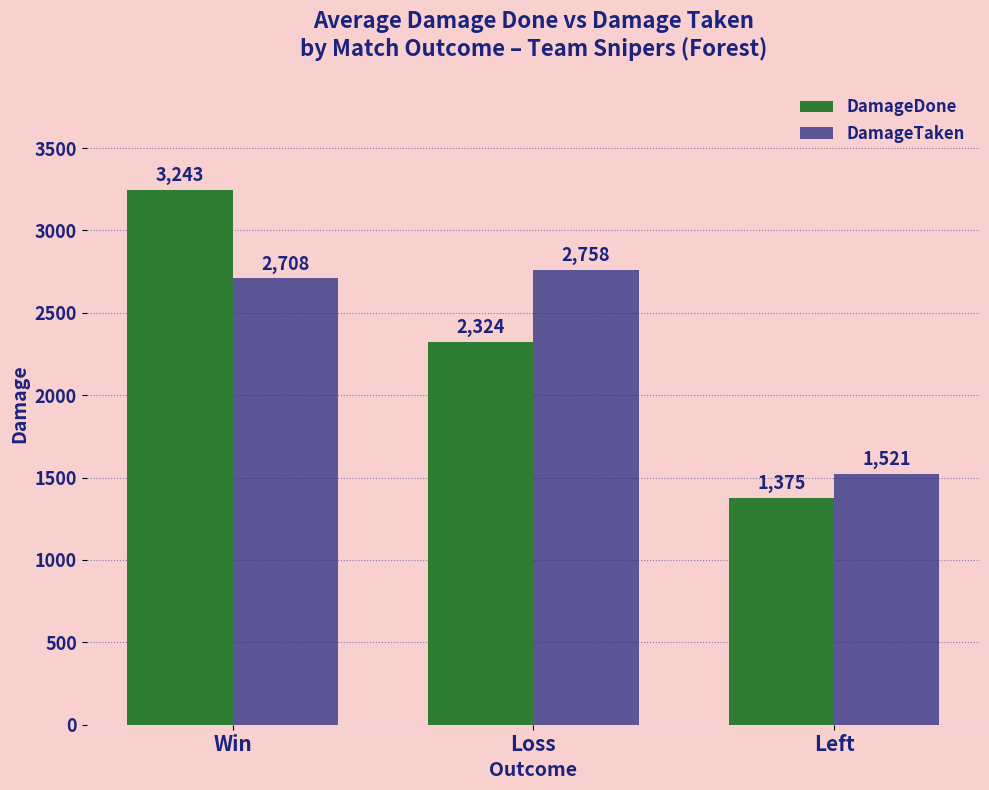

What is the difference between the DamageDone values at Left and Win?

1867.6